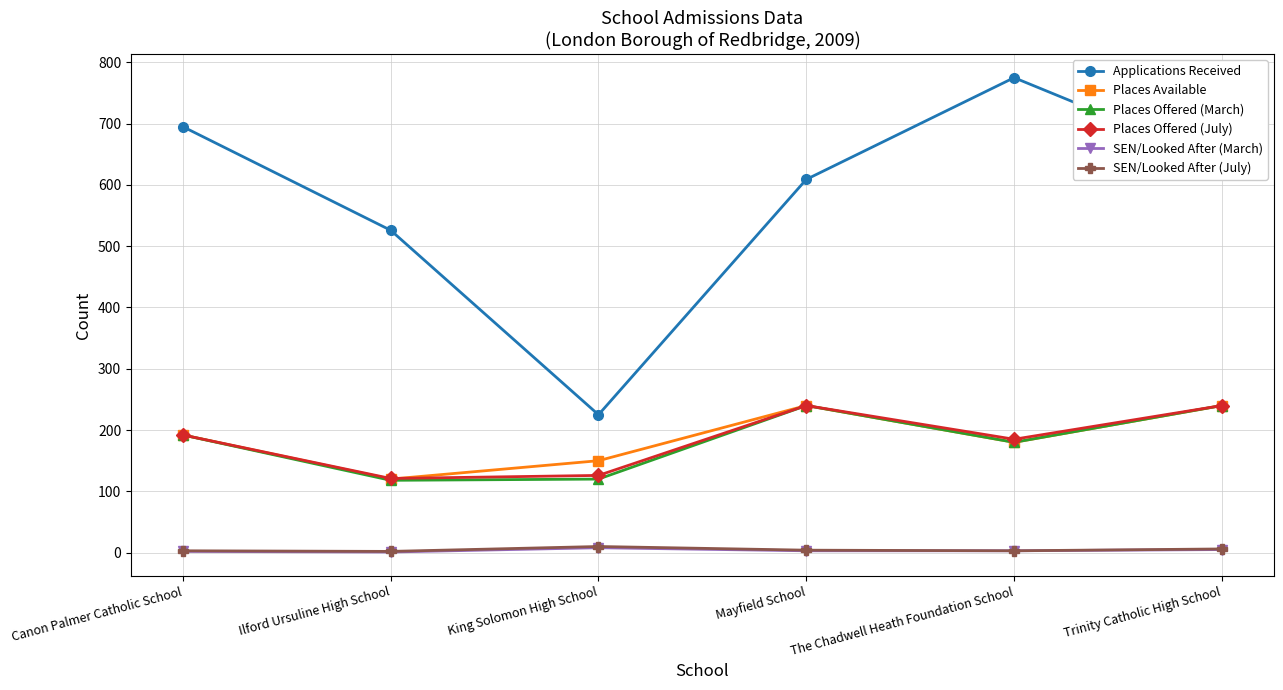

True or false: Applications Received has more than 1 points higher than both neighbors.

False